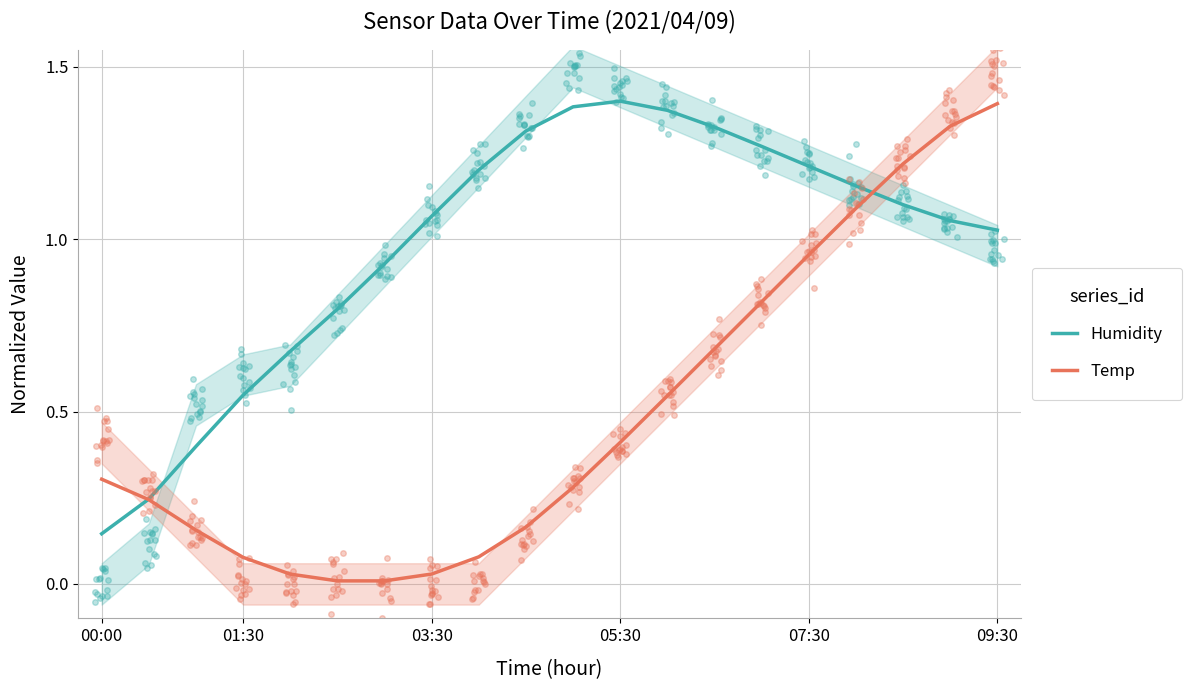

How many categories are shown in the chart?

20